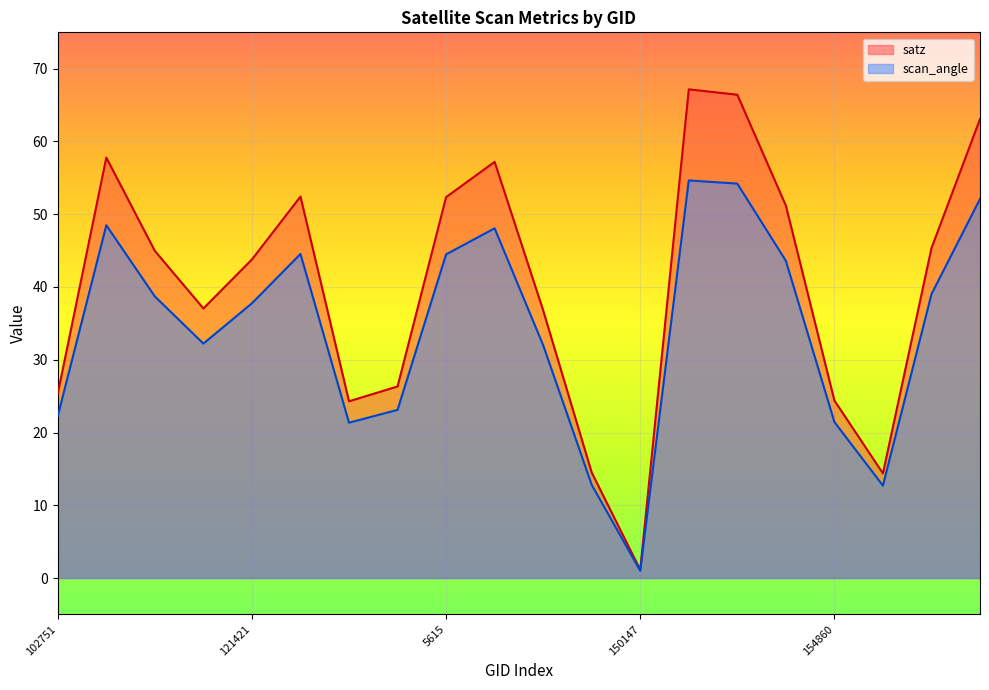

What is the lowest value of the satz series?

1.1